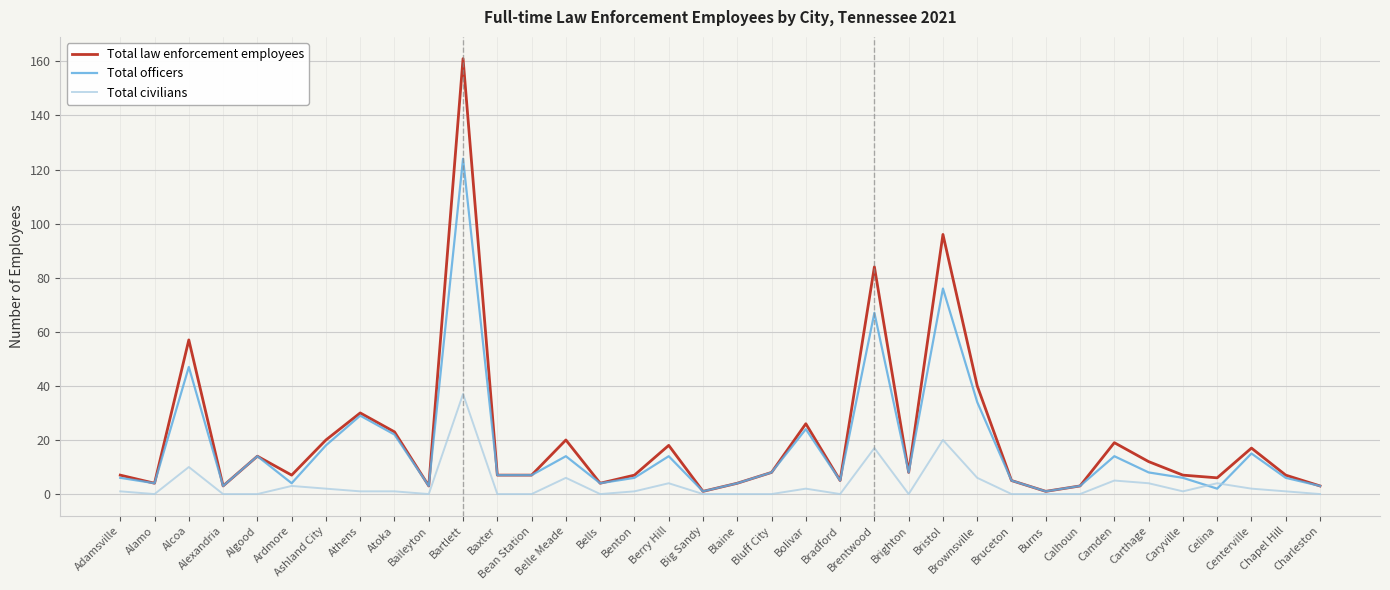

Read the Total civilians value at Alcoa, to the nearest 5.

10